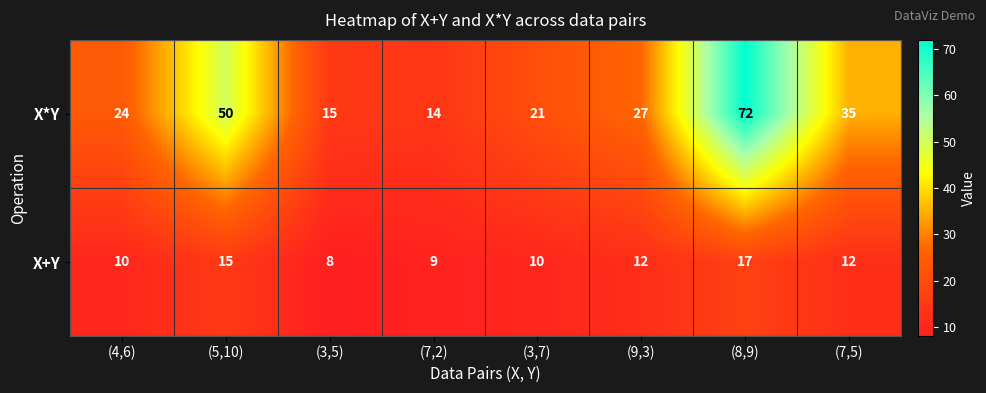

At how many categories does at least one series exceed 22?

5